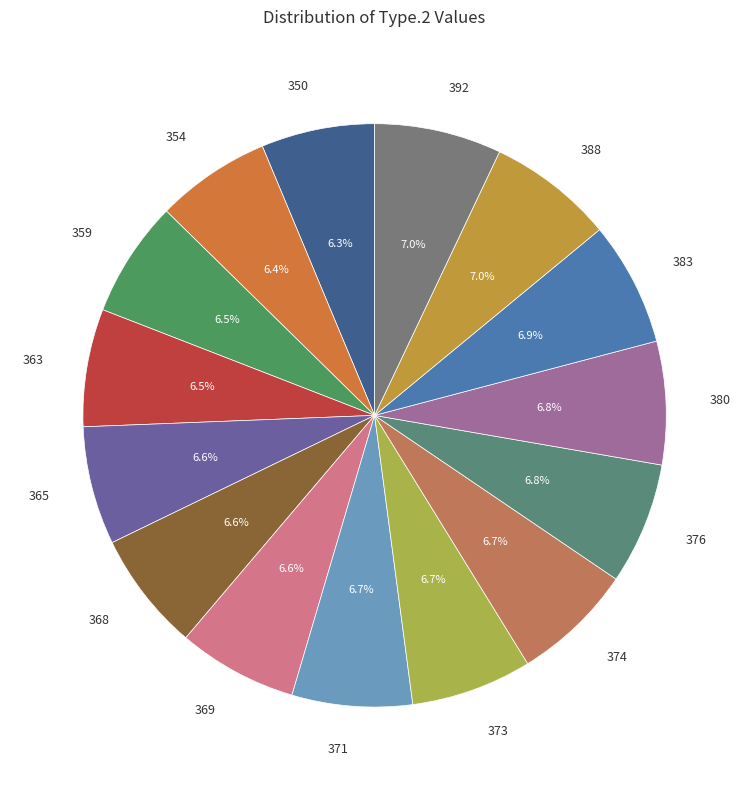

Approximately how many times larger is the value at 373 compared to 374?

1.0